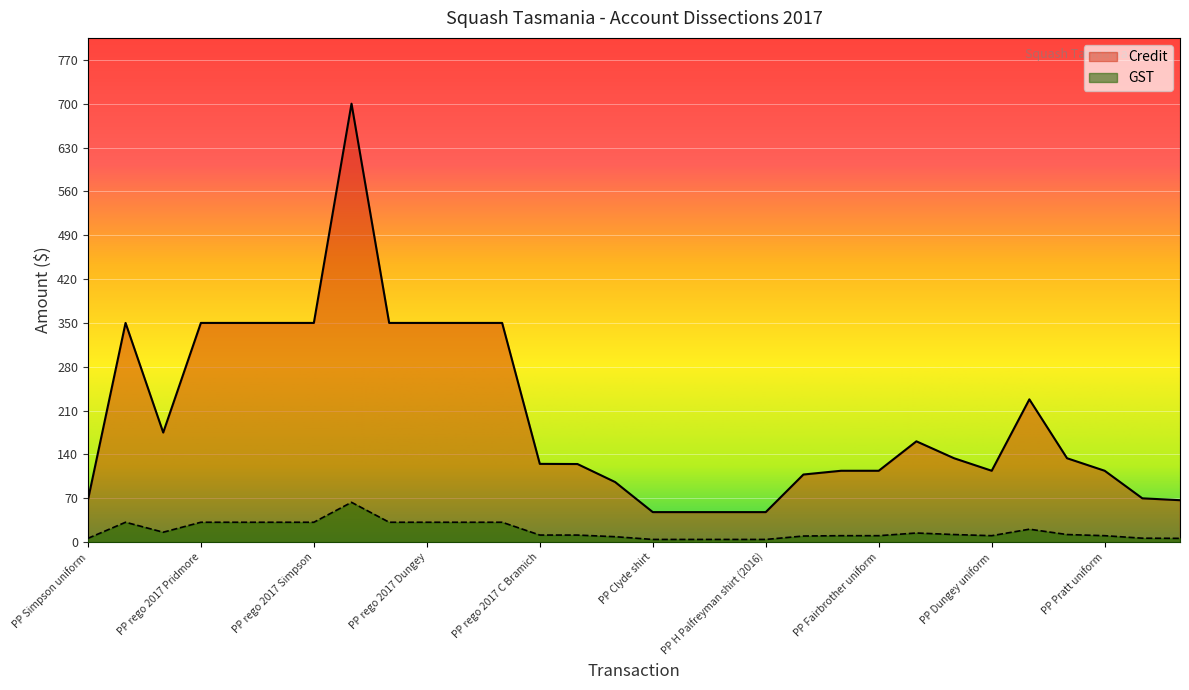

What is the label of the 8th point from the right?

PP Wood uniform